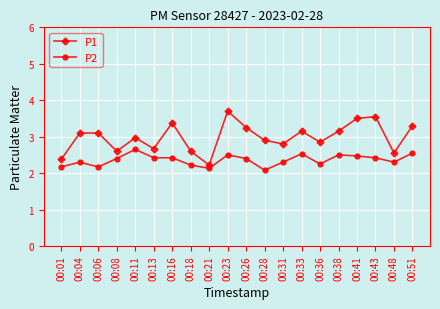

Rank the series by their average value, from highest to lowest.

P1, P2